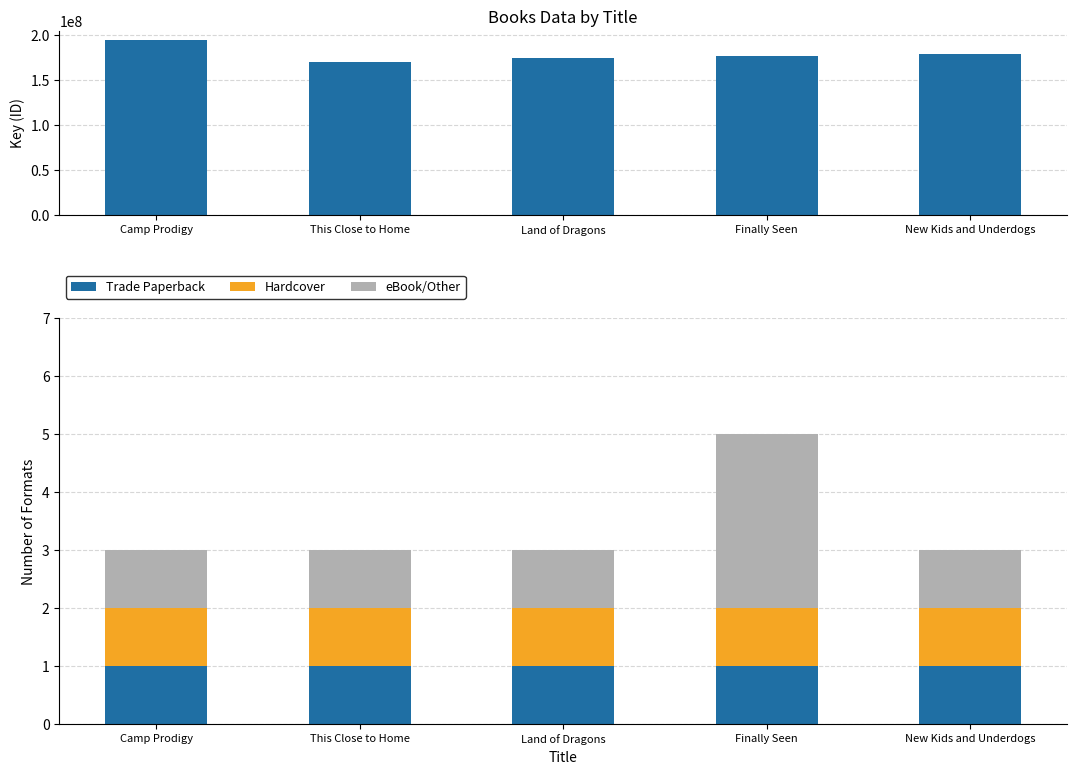

Which label corresponds to the largest value in the chart?

Camp Prodigy